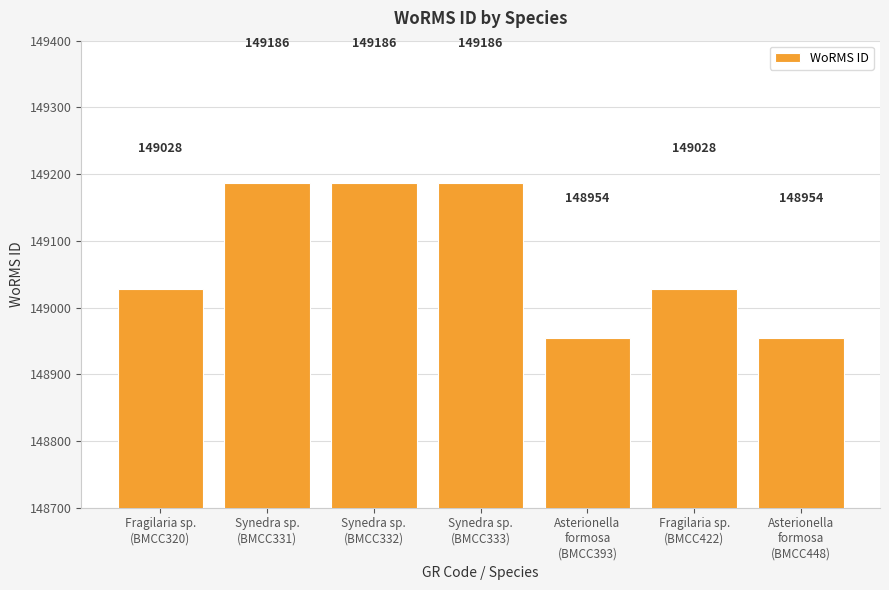

How many bars are there in total?

7